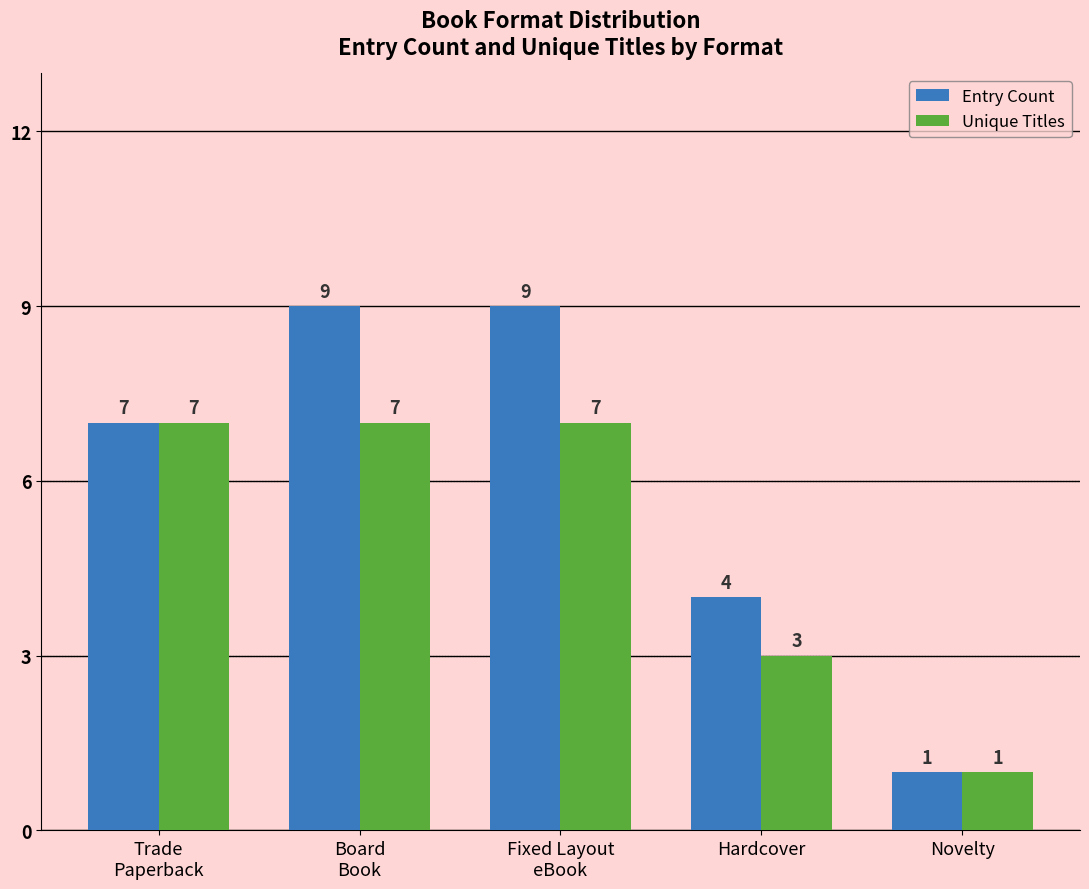

How many values in the Unique Titles series are below 7?

2